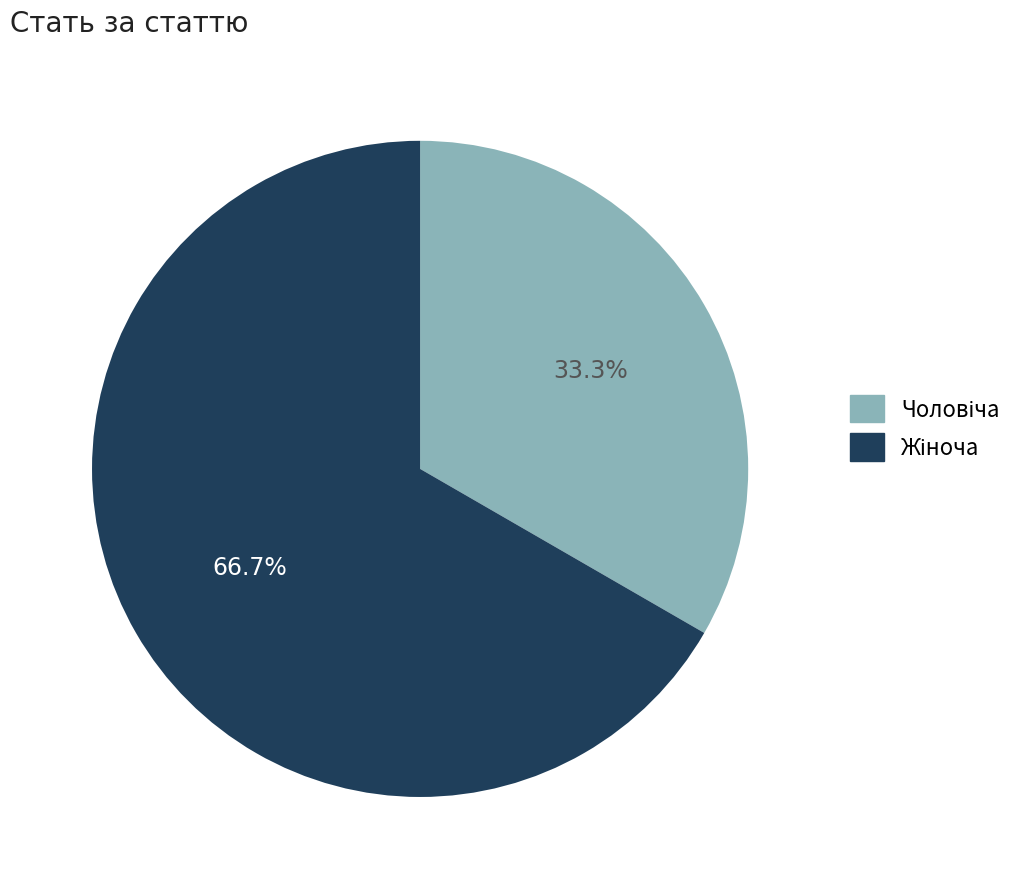

Does any single category account for the majority?

Yes